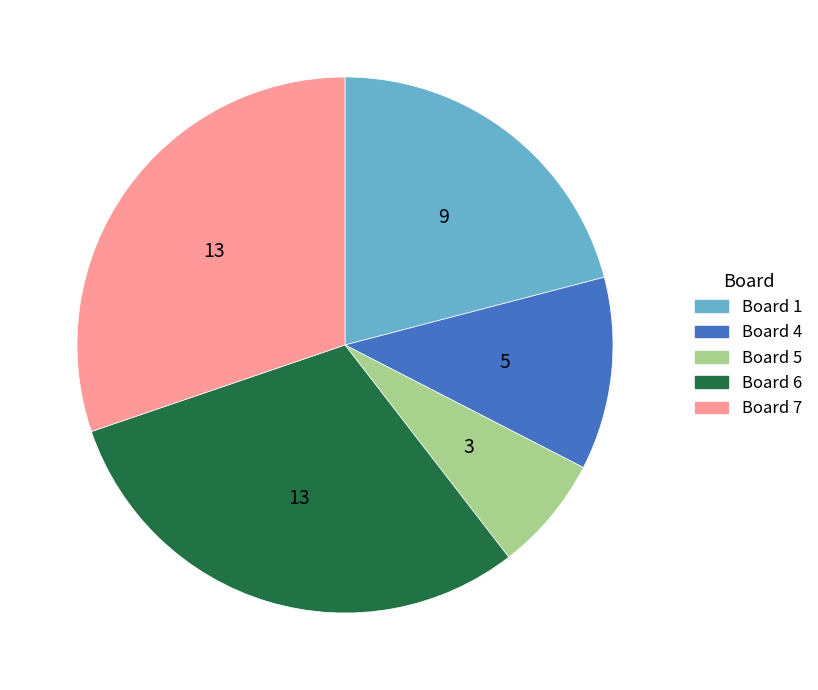

Is there any slice that represents more than half of the pie?

No